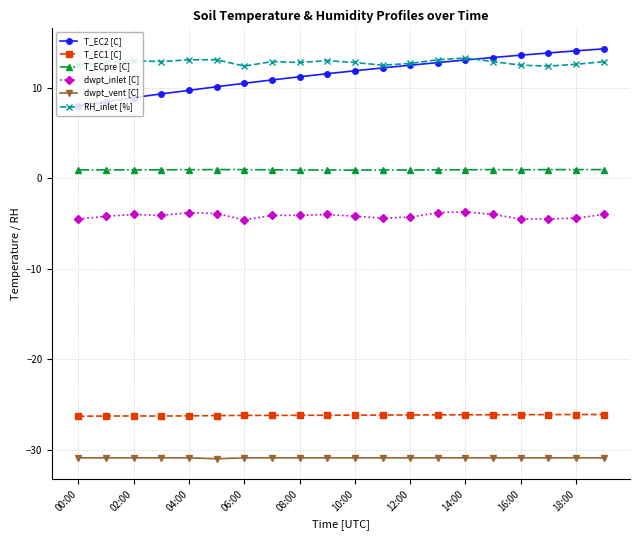

True or false: RH_inlet [%] and T_ECpre [C] intersect in this chart.

False